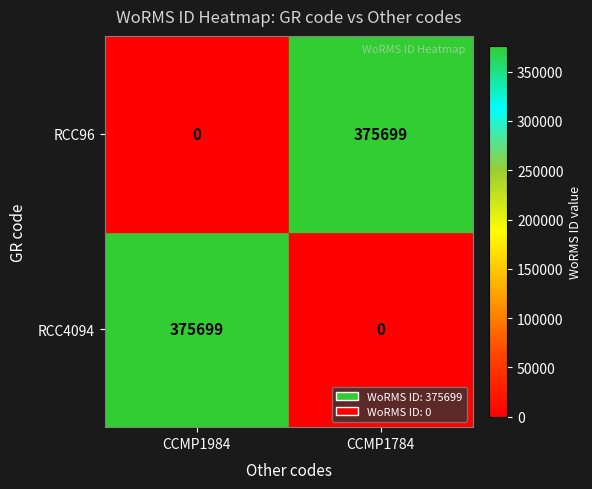

How many series are shown in this chart?

2